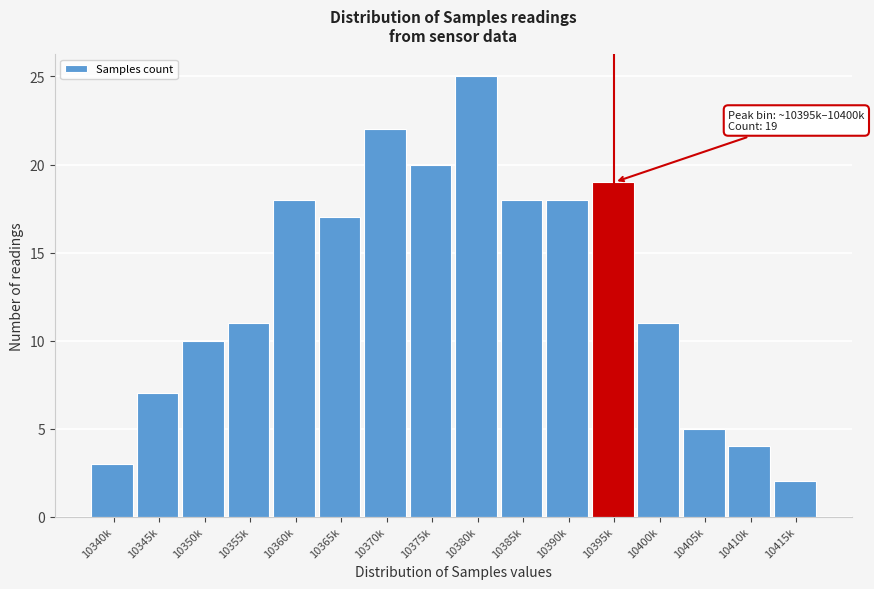

Reading left to right, what are all the values shown in this chart?

3	7	10	11	18	17	22	20	25	18	18	19	11	5	4	2